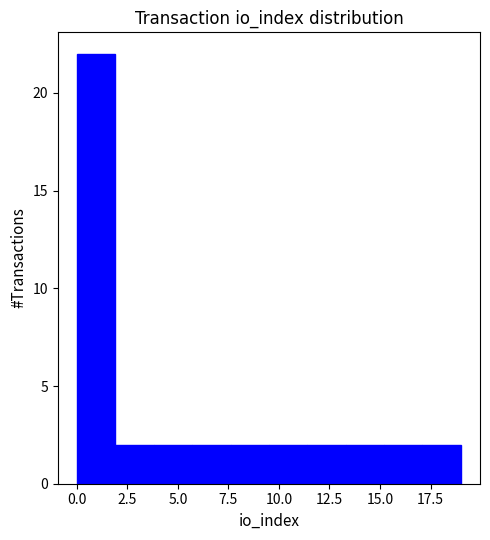

Around what value on the x-axis is the tallest bar? Give the approximate position of its centre, as read against the axis.

1.0